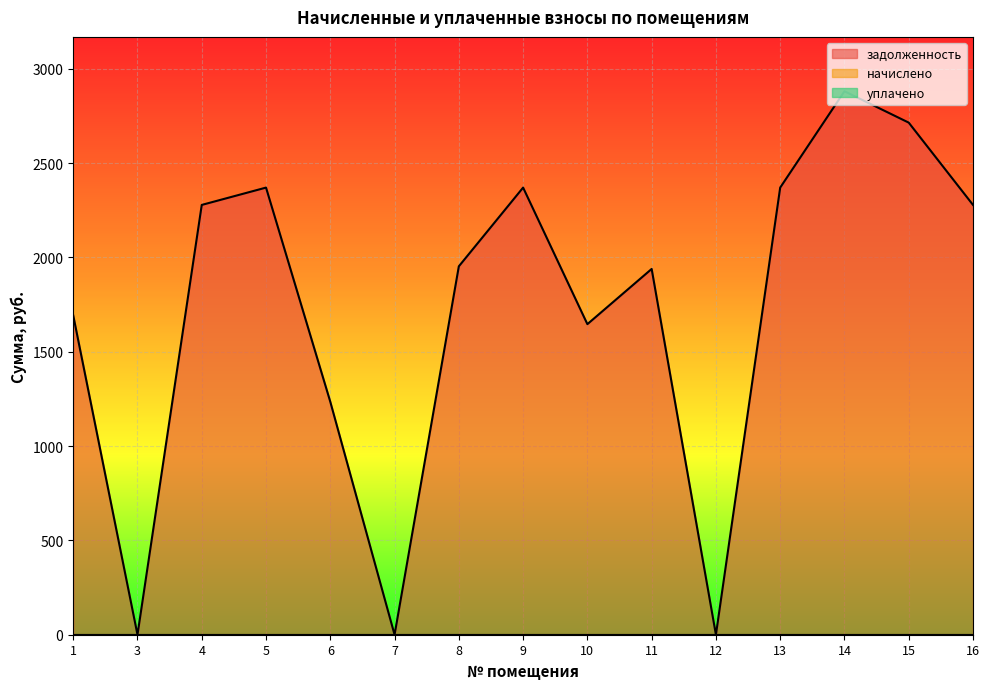

The уплачено series shows 0.0 at 12. True or false?

True